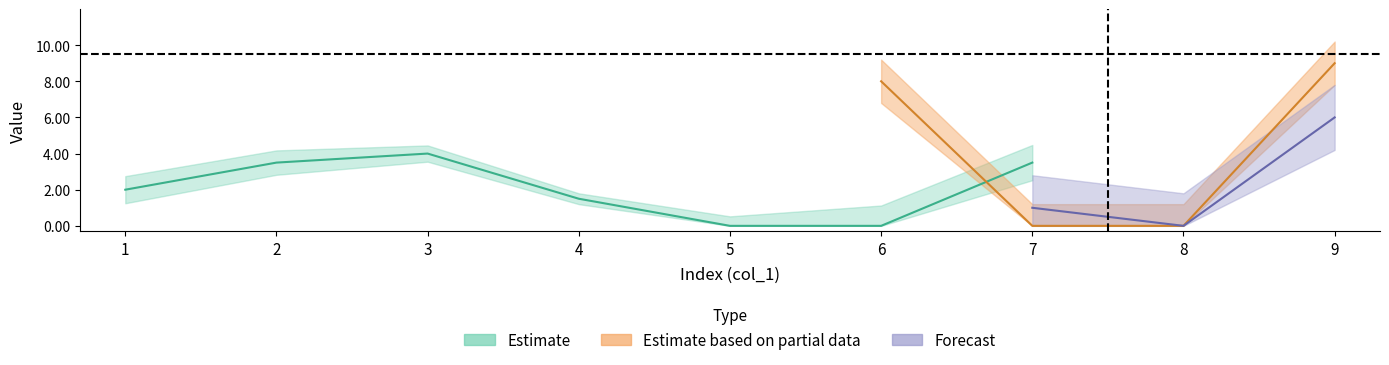

Is the value of col_3 at 6 greater than the value of col_5 at 6?

No